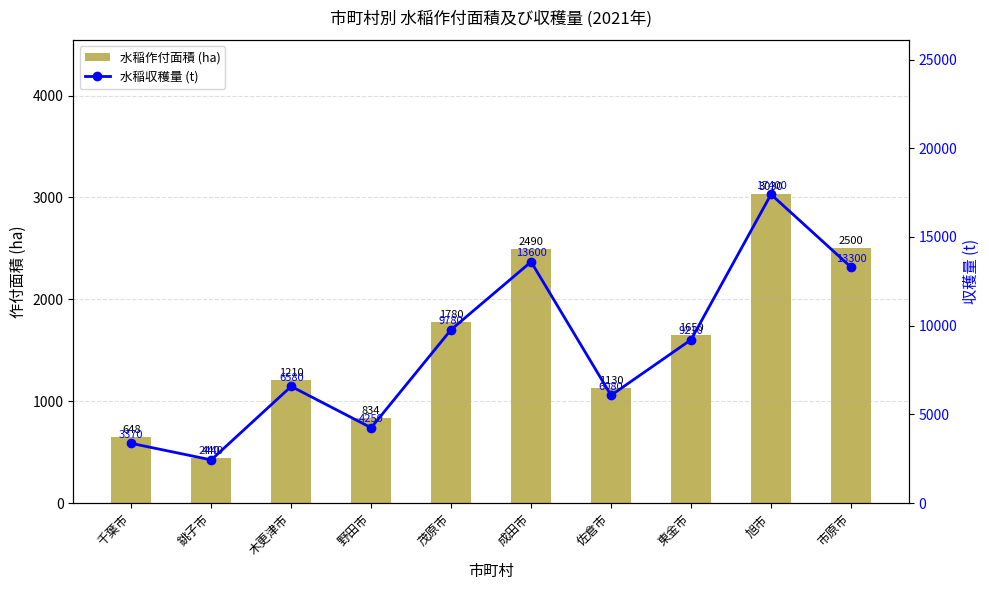

At which category is the sum across all series the highest?

旭市